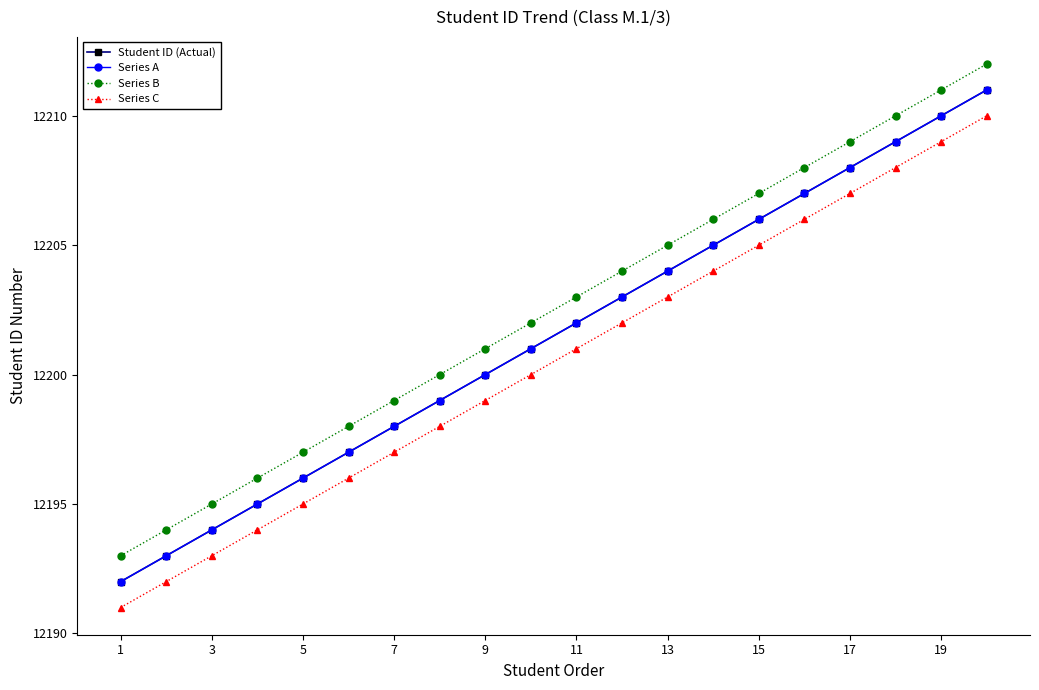

Is this an area chart (filled region under the line)?

No